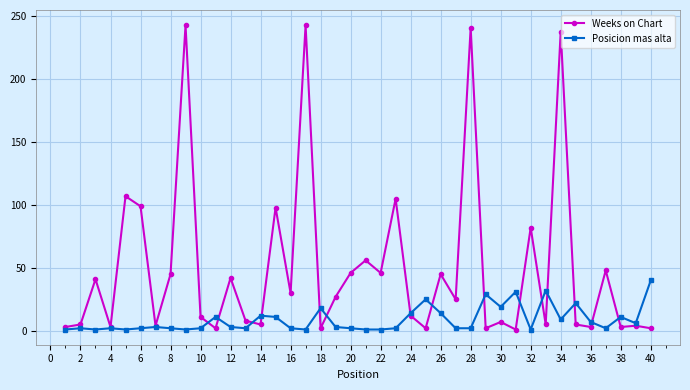

Which series has the largest range (max minus min)?

Weeks on Chart